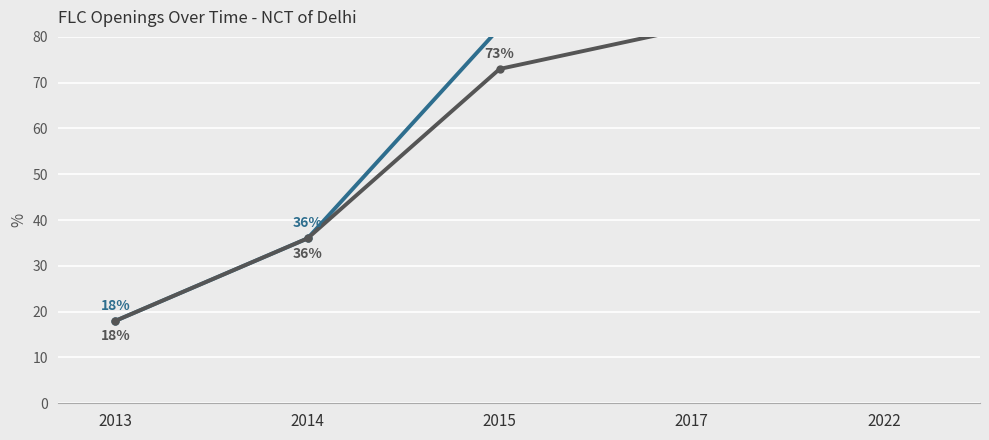

How many lines are shown in the chart?

2